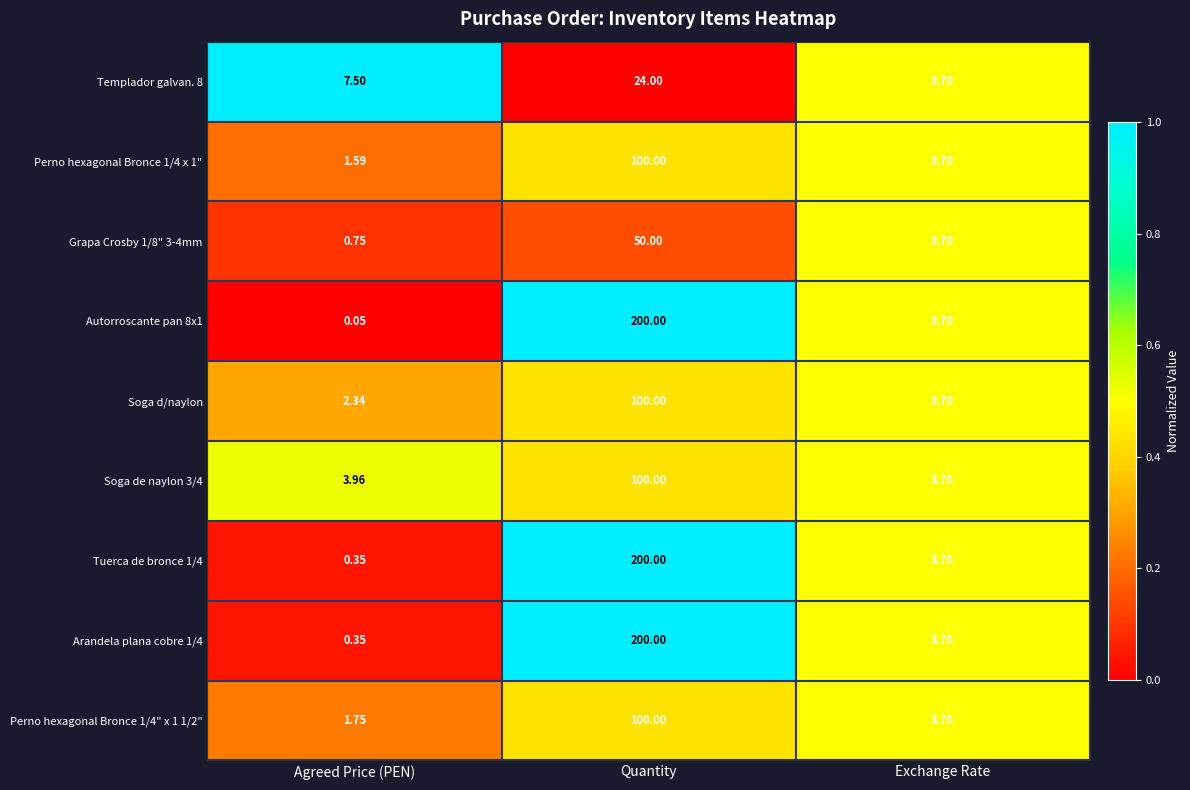

List the labels in order of Autorroscante pan 8x1 value, smallest first.

Agreed Price (PEN), Exchange Rate, Quantity